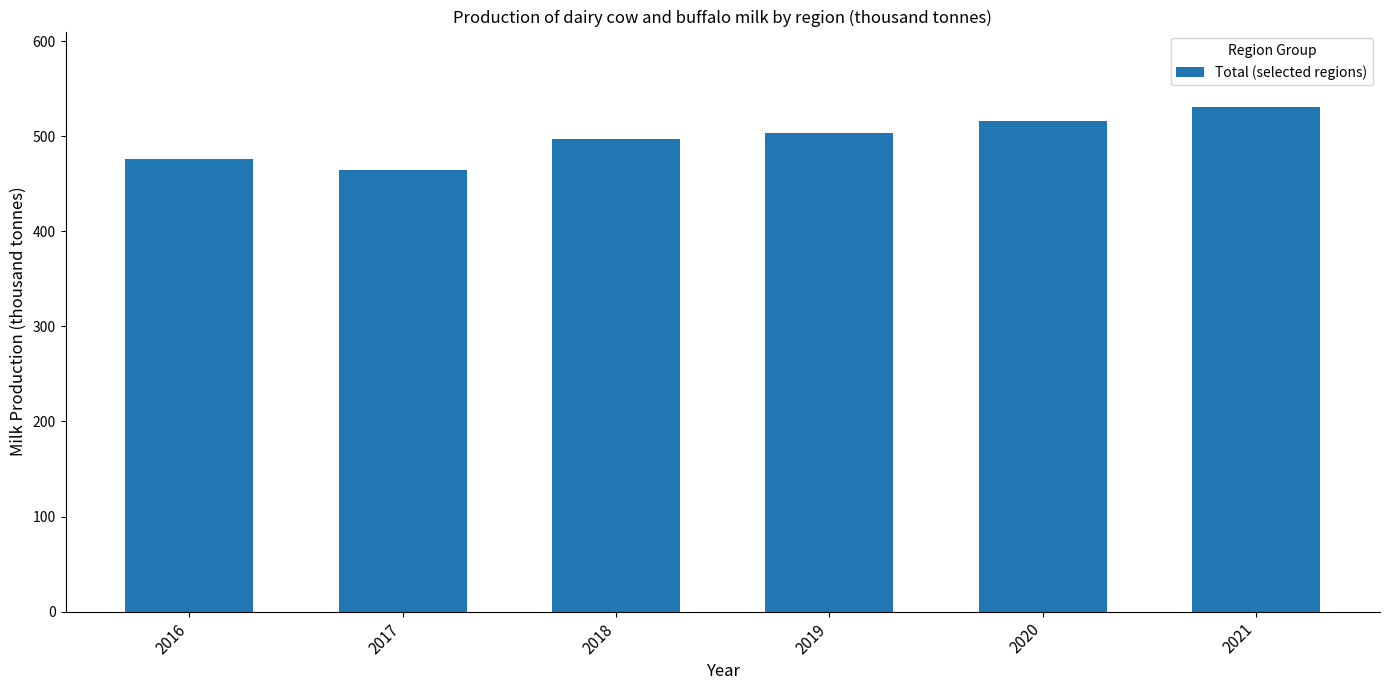

The value at 2021 is 530.4. True or false?

True